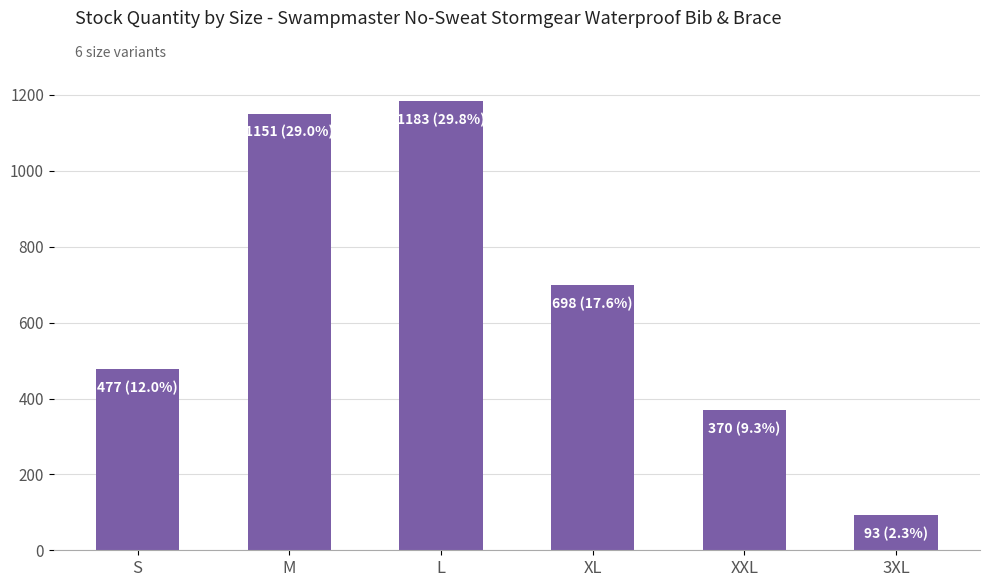

What is the smallest value displayed?

93